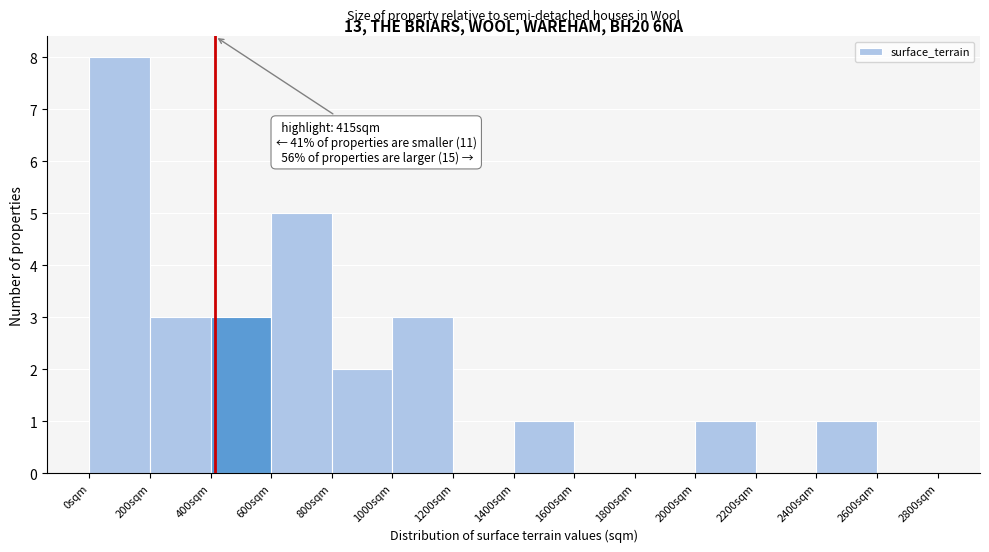

Over which range of the x-axis is the bar tallest?

0 to 200